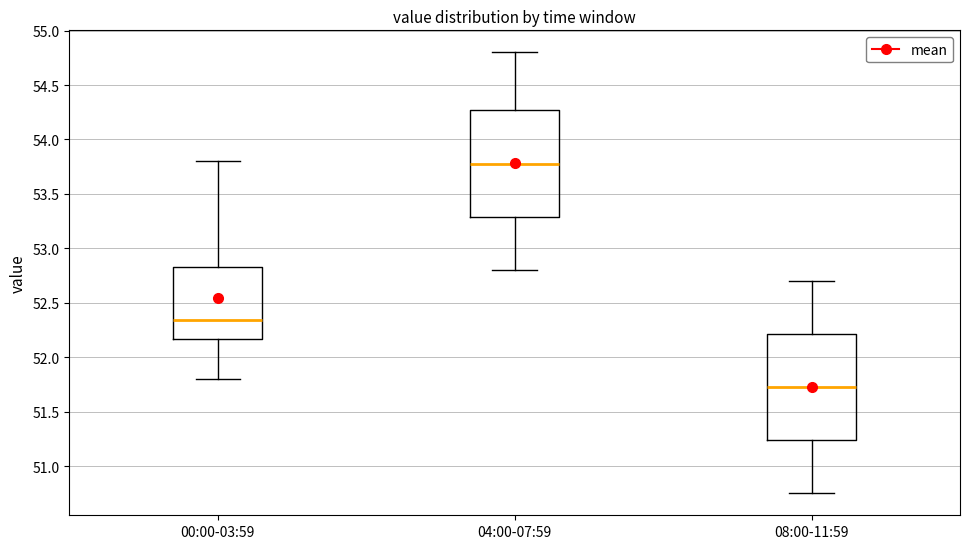

Reading left to right, read every box against the y-axis: the position of its median line, the range the box covers, and the ends of its whiskers. The values are not printed on the chart, so give them approximately, as read against the axis.

00:00-03:59: median 52.35, box 52.15 to 52.85, whiskers 51.80 to 53.80
04:00-07:59: median 53.80, box 53.30 to 54.25, whiskers 52.80 to 54.80
08:00-11:59: median 51.75, box 51.25 to 52.20, whiskers 50.75 to 52.70